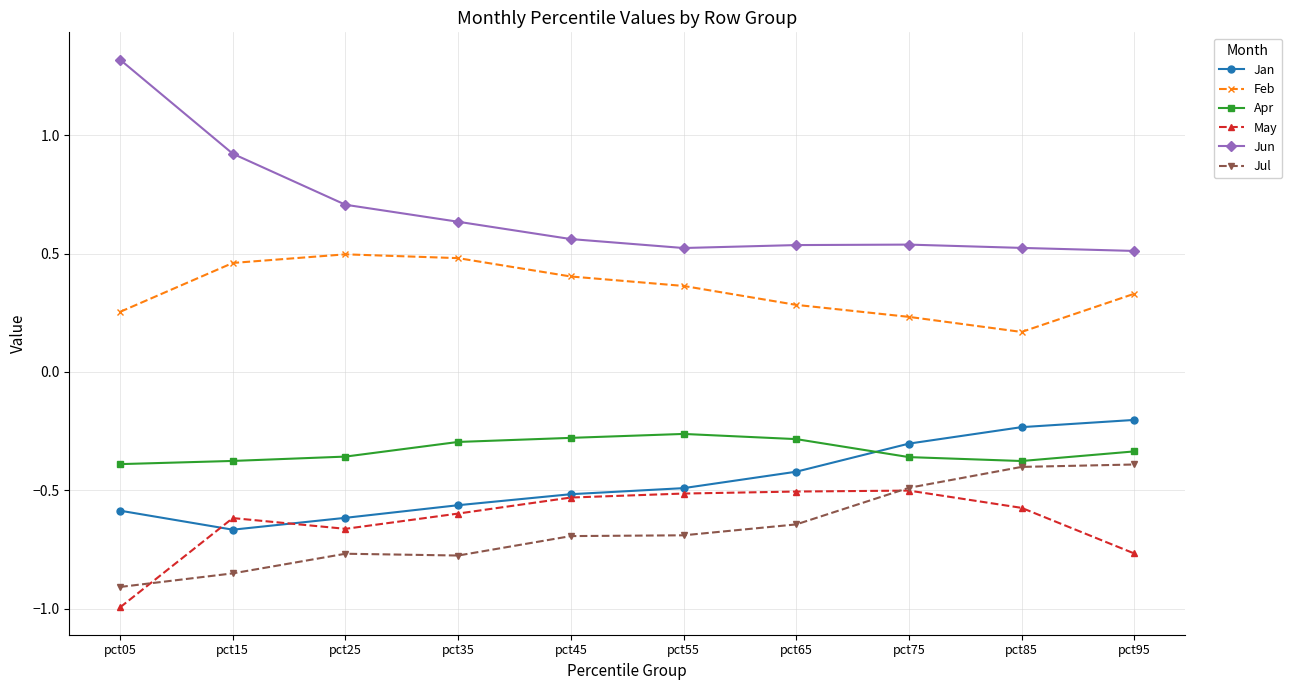

What is the difference between the Feb values at pct55 and pct05?

0.1